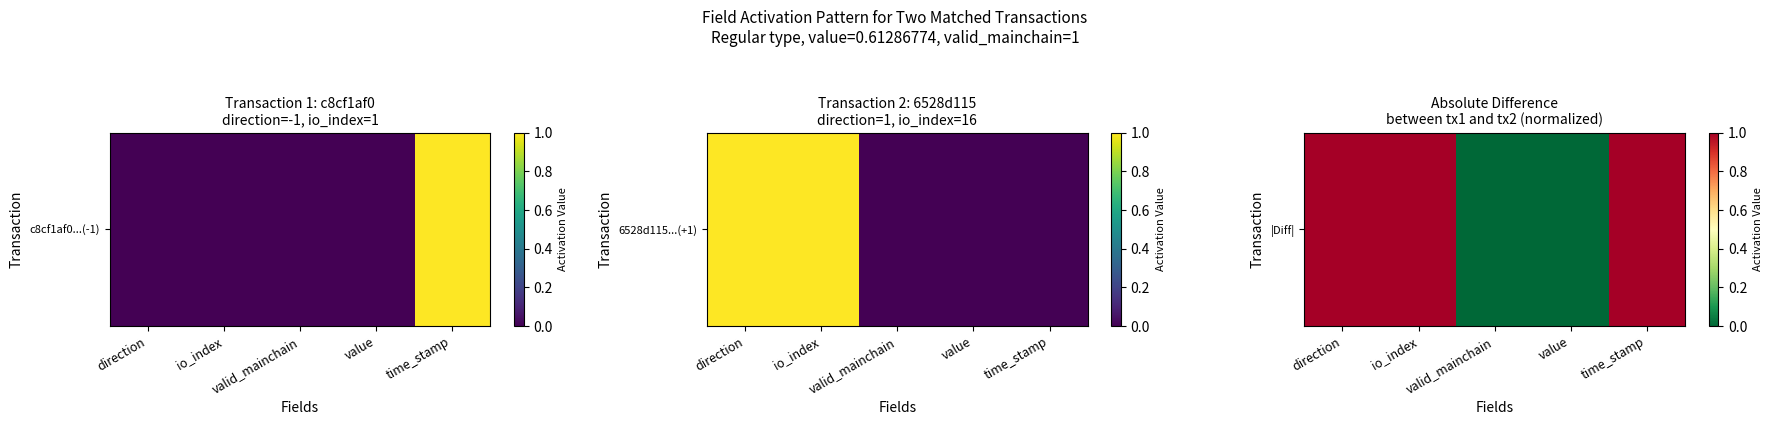

Rank the categories by value from lowest to highest.

valid_mainchain, value, direction, io_index, time_stamp